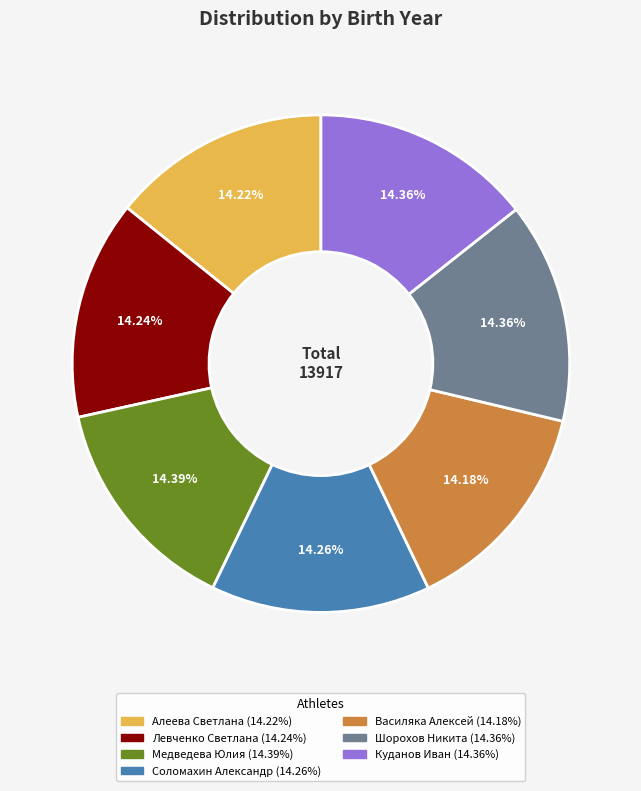

To the nearest percent, what is the average slice percentage?

14%